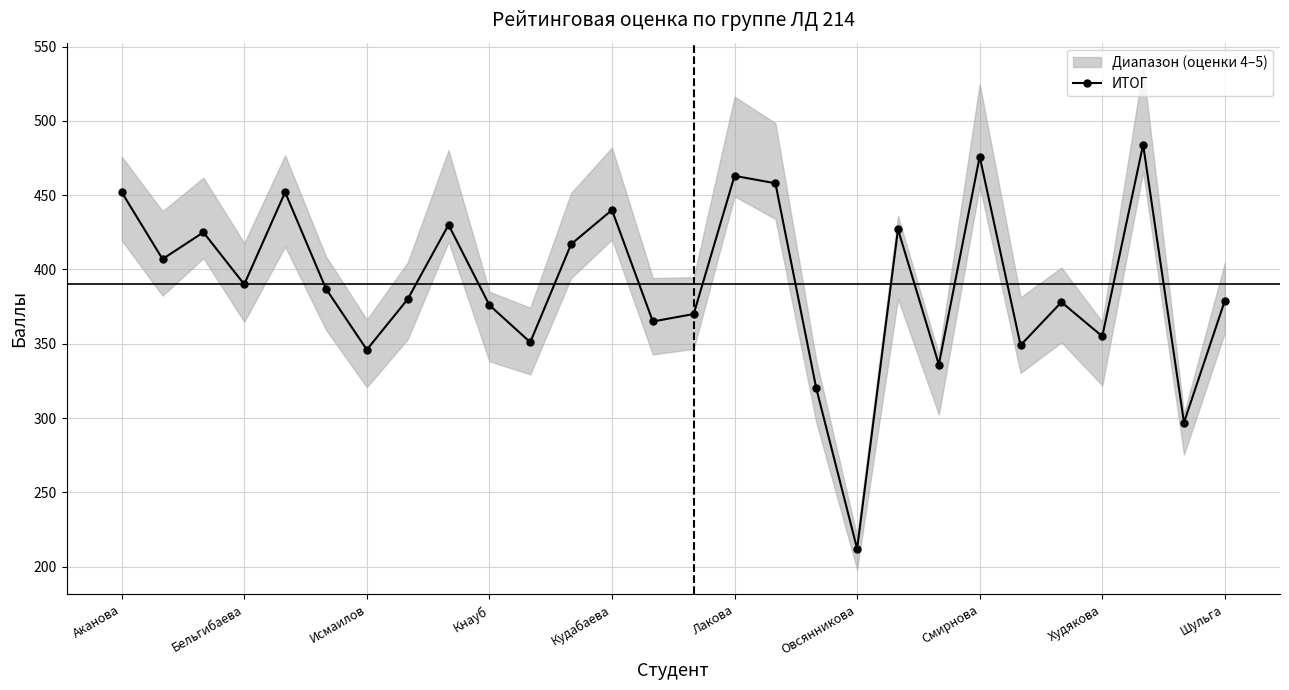

At which label does ИТОГ reach its minimum?

Овсянникова